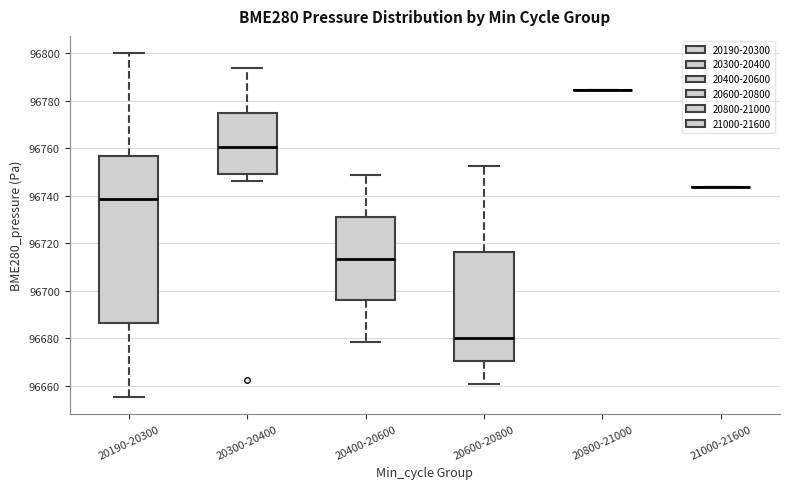

Reading left to right, read every box against the y-axis: the position of its median line, the range the box covers, and the ends of its whiskers. The values are not printed on the chart, so give them approximately, as read against the axis.

20190-20300: median 96738, box 96686 to 96756, whiskers 96656 to 96800
20300-20400: median 96760, box 96750 to 96774, whiskers 96746 to 96794
20400-20600: median 96714, box 96696 to 96732, whiskers 96678 to 96748
20600-20800: median 96680, box 96670 to 96716, whiskers 96660 to 96752
20800-21000: box collapsed to a line at 96784, whiskers 96784 to 96784
21000-21600: box collapsed to a line at 96744, whiskers 96744 to 96744